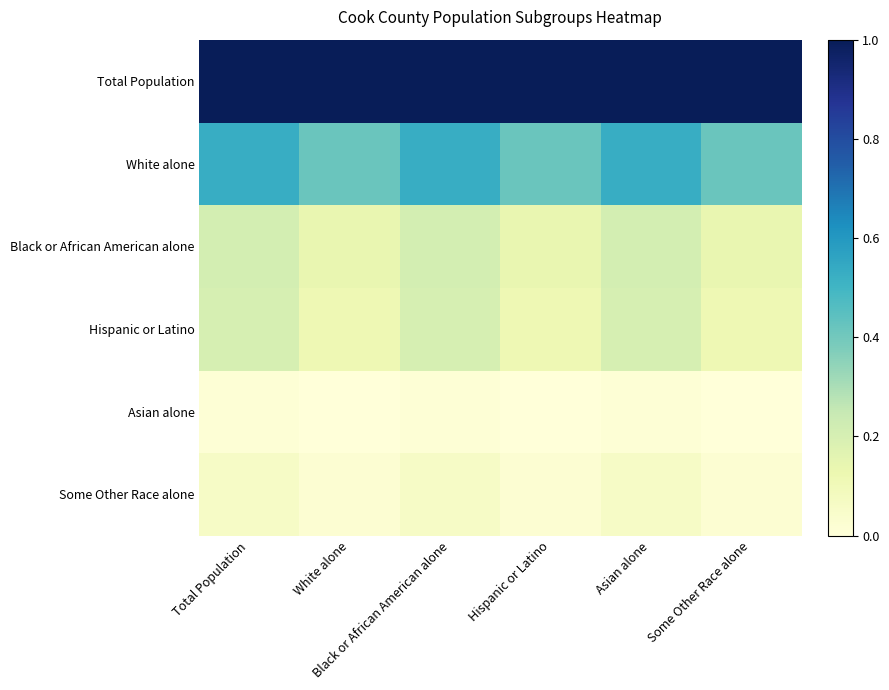

At how many categories does at least one series exceed 0?

6